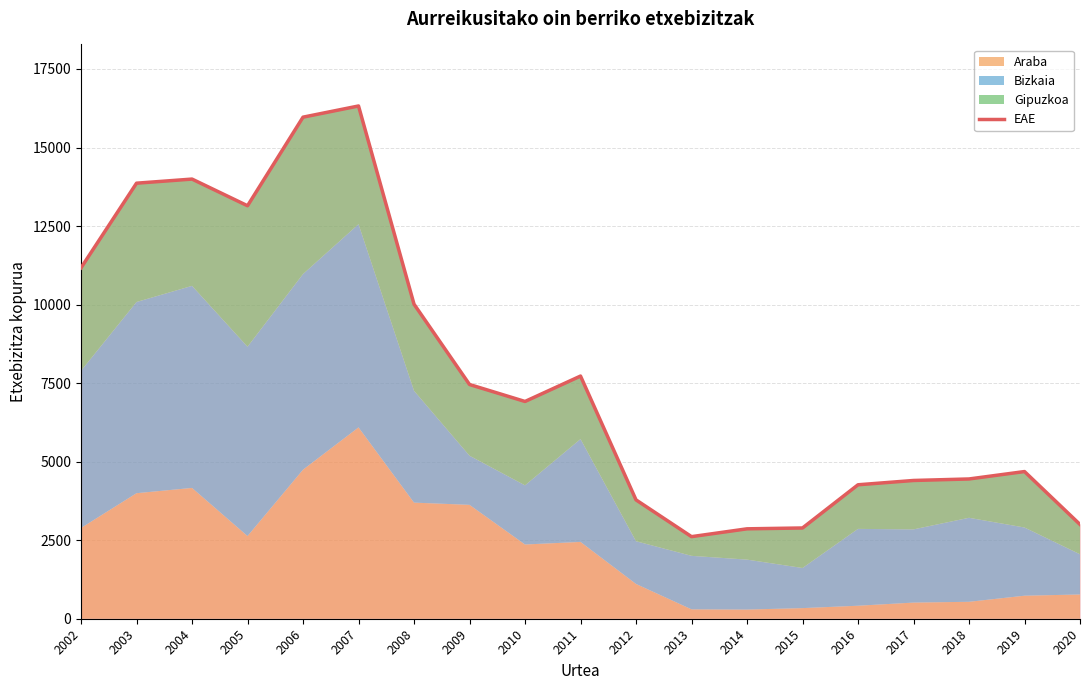

True or false: the data shows 1643 at 2013.

False